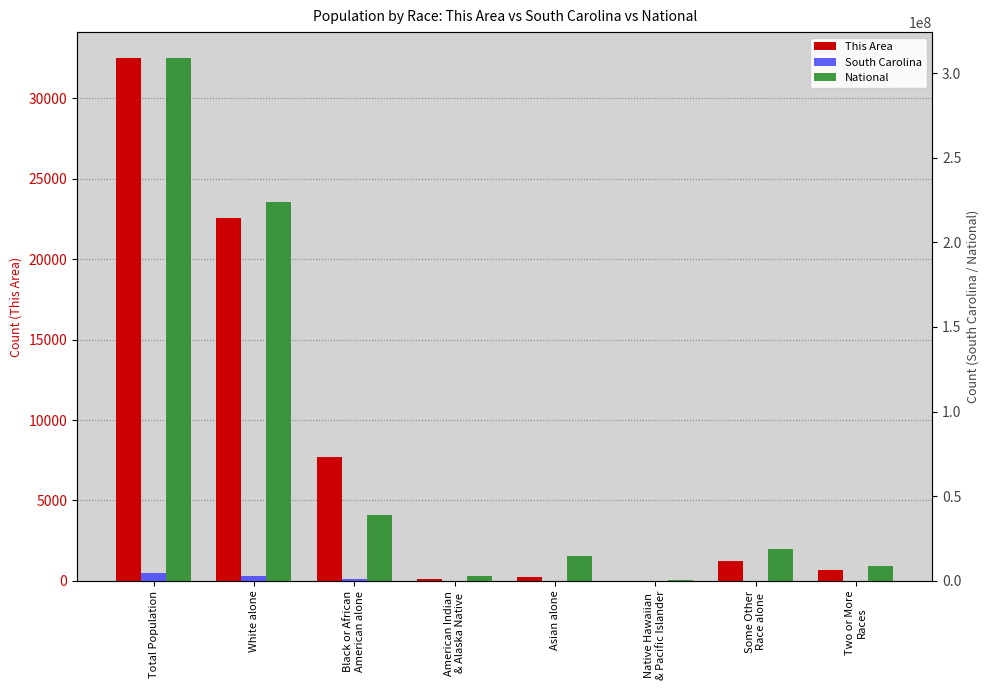

Which category has the lowest value across all series?

Native Hawaiian
& Pacific Islander